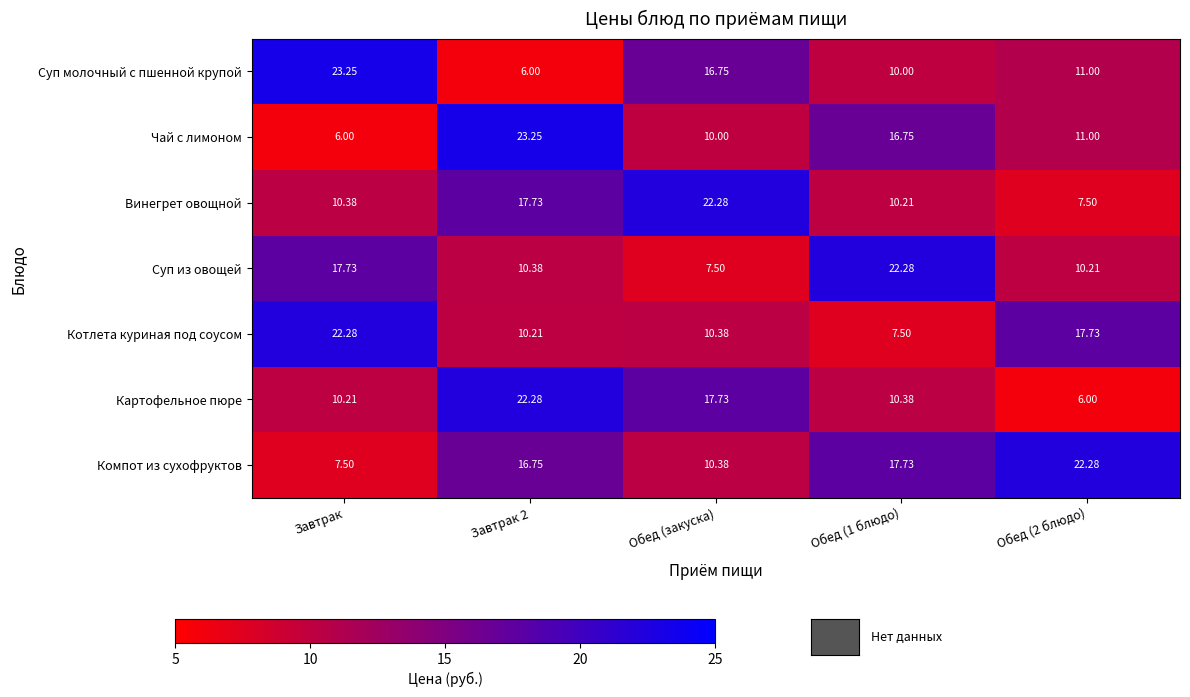

What is the difference between the highest and lowest values at Обед (закуска)?

14.8